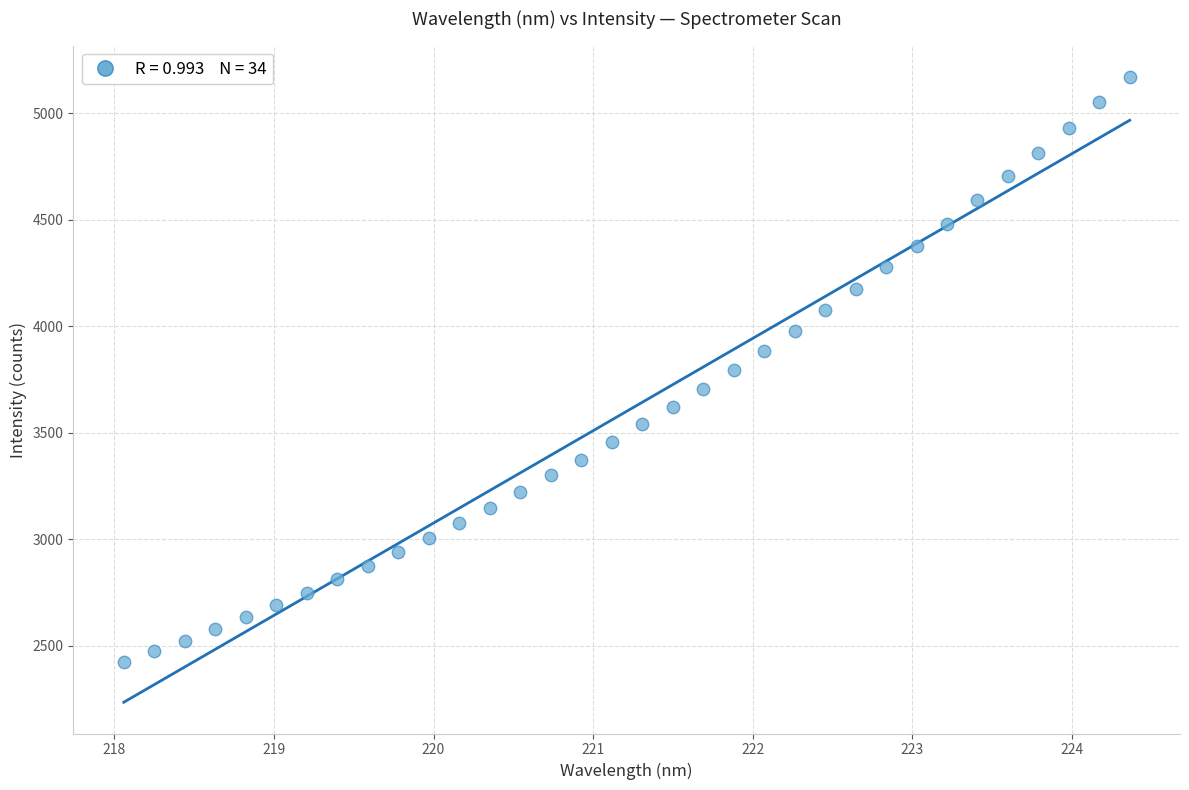

What is the range of X values (max minus min)?

6.3